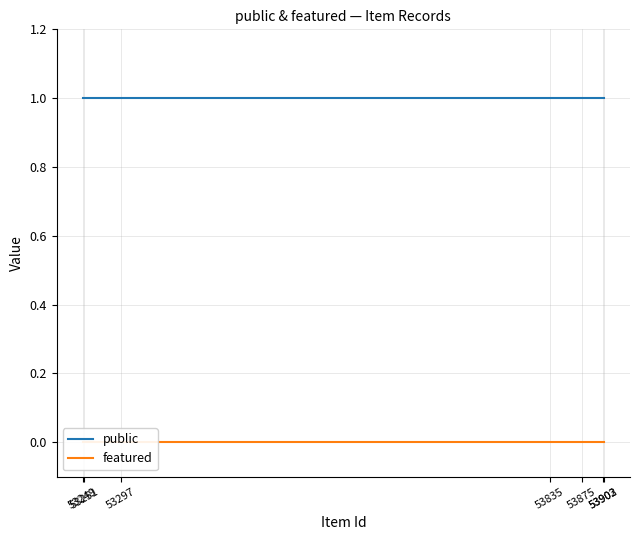

Reading right to left, list all the values displayed in this chart.

public: 1	1	1	1	1	1	1
featured: 0	0	0	0	0	0	0